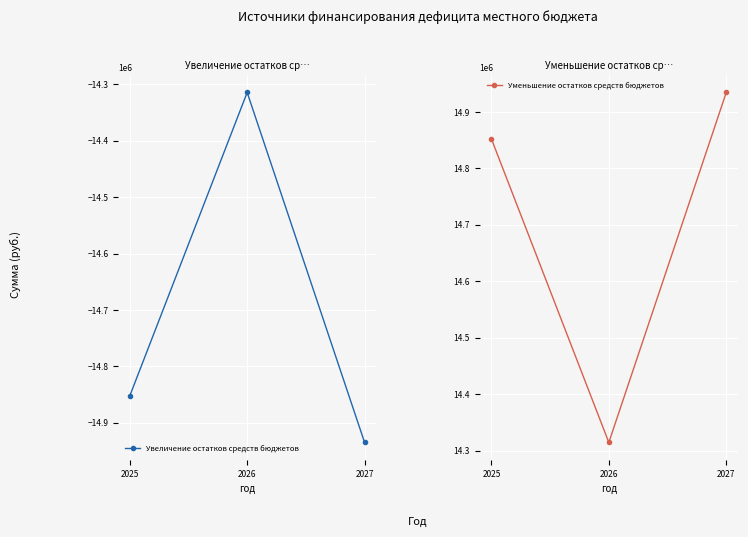

At which category does the chart reach its peak across all series?

2027